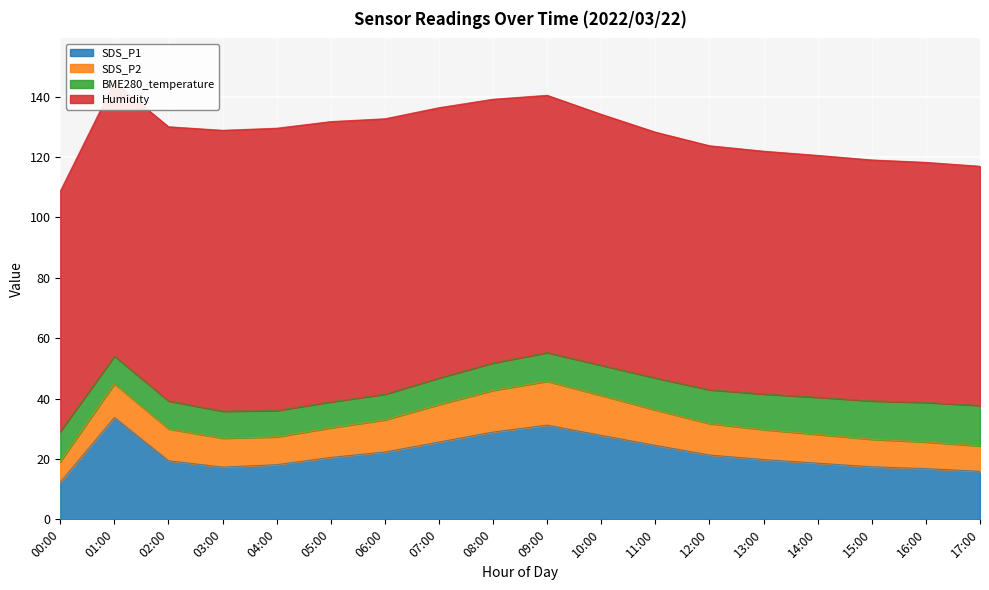

Reading left to right, transcribe all the data shown in this chart.

SDS_P1: 12.3	33.7	19.4	17.3	18.1	20.5	22.3	25.6	28.9	31.2	27.8	24.5	21.3	19.8	18.6	17.4	16.8	15.9
SDS_P2: 6.8	11.1	10.5	9.6	9.2	9.8	10.6	12.4	13.8	14.5	13.2	11.7	10.4	9.9	9.5	9.1	8.8	8.4
BME280_temperature: 9.9	9.2	9.3	8.9	8.7	8.6	8.5	8.8	9.1	9.5	10.0	10.6	11.2	11.8	12.3	12.7	13.1	13.4
Humidity: 79.6	90.7	90.8	93.0	93.5	92.8	91.2	89.5	87.3	85.2	83.1	81.4	80.8	80.4	80.1	79.8	79.5	79.2